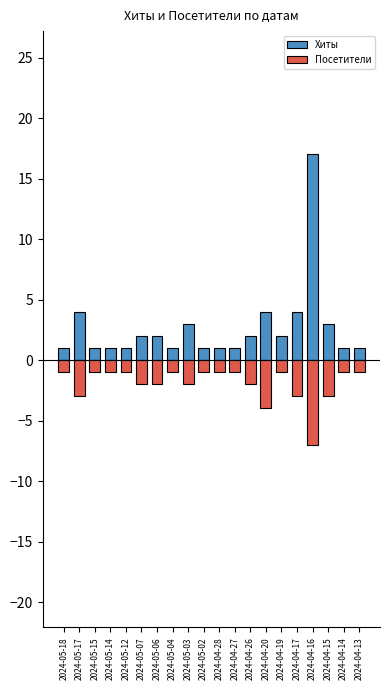

List the series in order of their overall mean, lowest first.

Посетители, Хиты